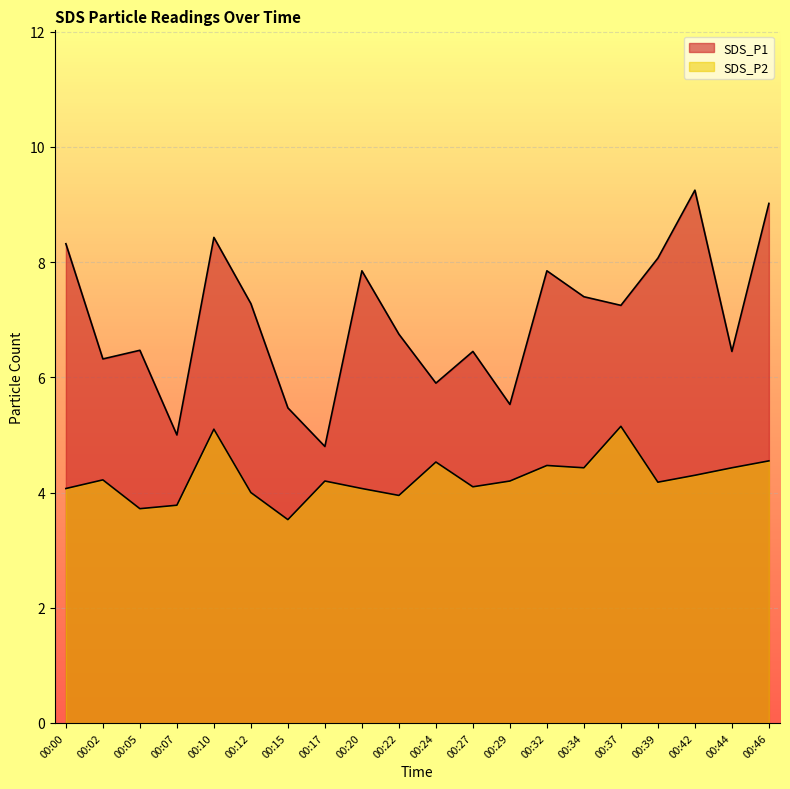

Where does the SDS_P1 series first go above 7?

00:00